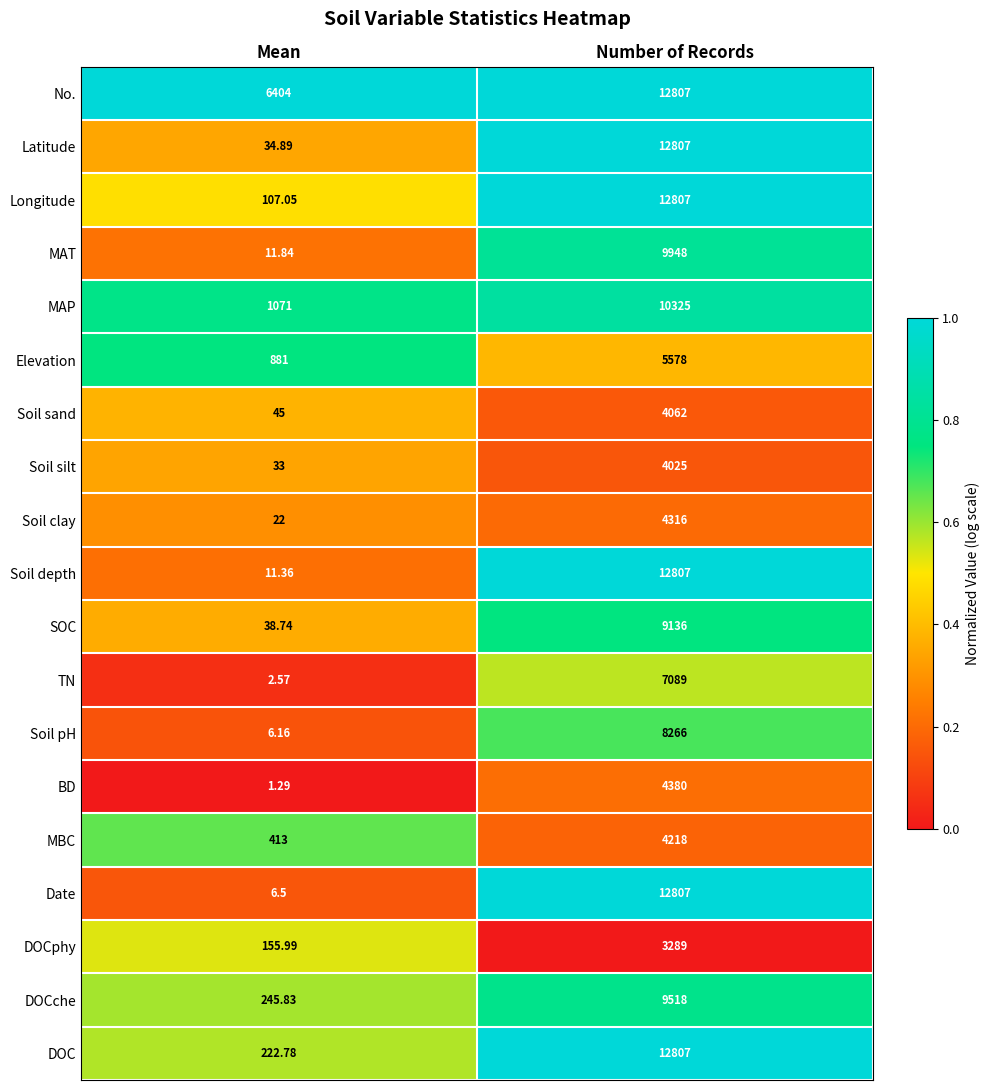

List the labels in order of MAP value, smallest first.

Mean, Number of Records